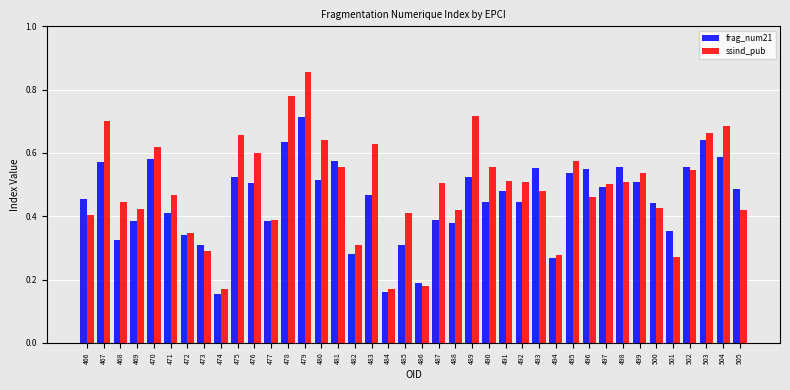

Rank the series by their maximum value, from lowest to highest.

frag_num21, ssind_pub